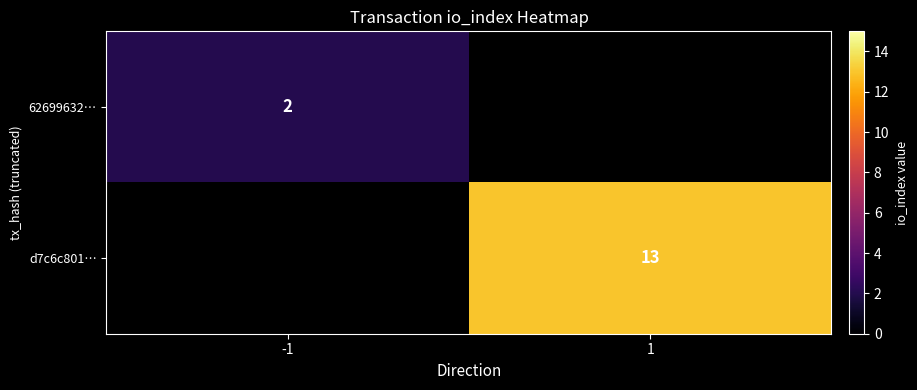

Count the number of categories in the chart.

2